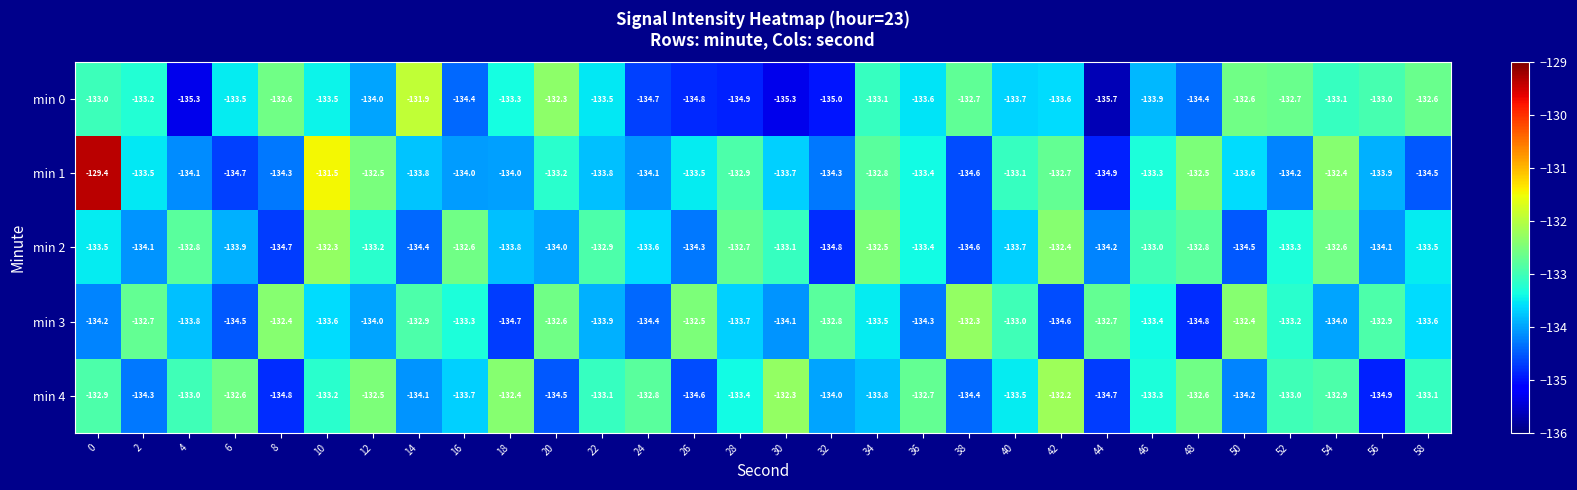

True or false: min 0 has a value of -193.9 at 58.

False